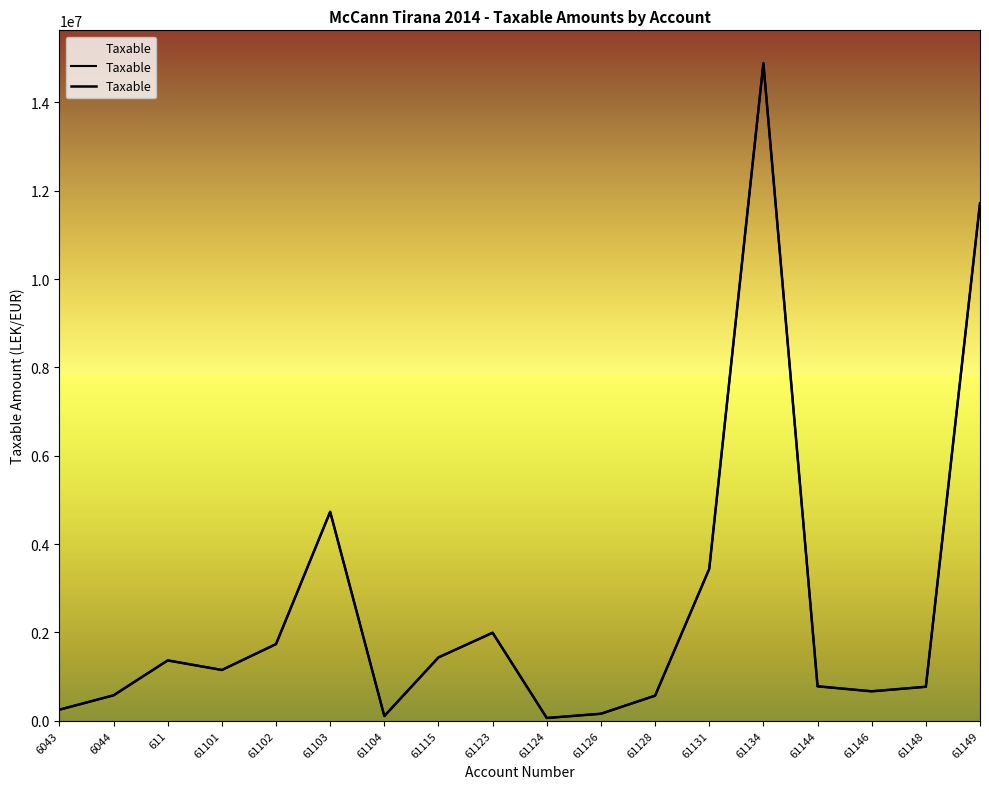

The value at 61101 is 2001935.1. True or false?

False